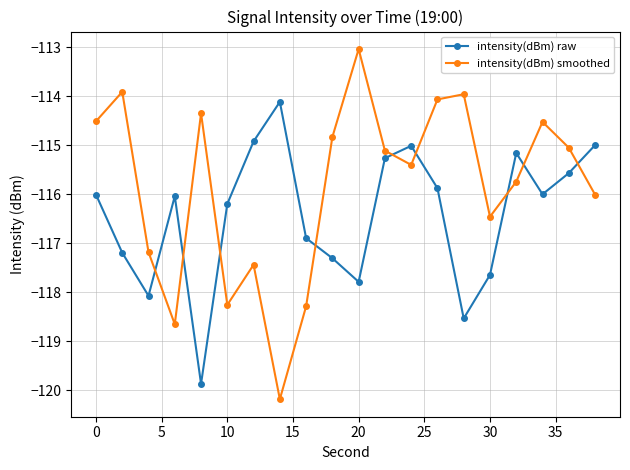

Which series has the largest range (max minus min)?

intensity(dBm) smoothed